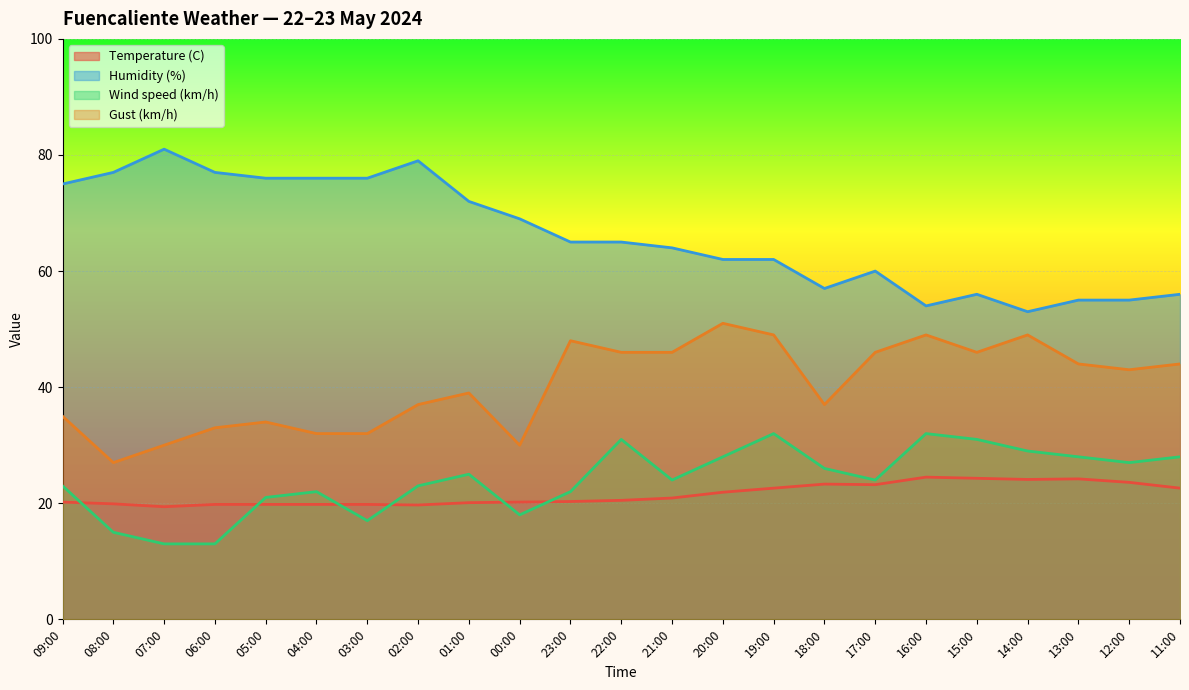

Reading right to left, transcribe all the data shown in this chart.

Temperature (C): 22.6	23.6	24.2	24.1	24.3	24.5	23.2	23.3	22.6	21.9	20.9	20.5	20.3	20.2	20.1	19.7	19.8	19.8	19.8	19.8	19.4	19.9	20.2
Humidity (%): 56.0	55.0	55.0	53.0	56.0	54.0	60.0	57.0	62.0	62.0	64.0	65.0	65.0	69.0	72.0	79.0	76.0	76.0	76.0	77.0	81.0	77.0	75.0
Wind speed (km/h): 28.0	27.0	28.0	29.0	31.0	32.0	24.0	26.0	32.0	28.0	24.0	31.0	22.0	18.0	25.0	23.0	17.0	22.0	21.0	13.0	13.0	15.0	23.0
Gust (km/h): 44.0	43.0	44.0	49.0	46.0	49.0	46.0	37.0	49.0	51.0	46.0	46.0	48.0	30.0	39.0	37.0	32.0	32.0	34.0	33.0	30.0	27.0	35.0